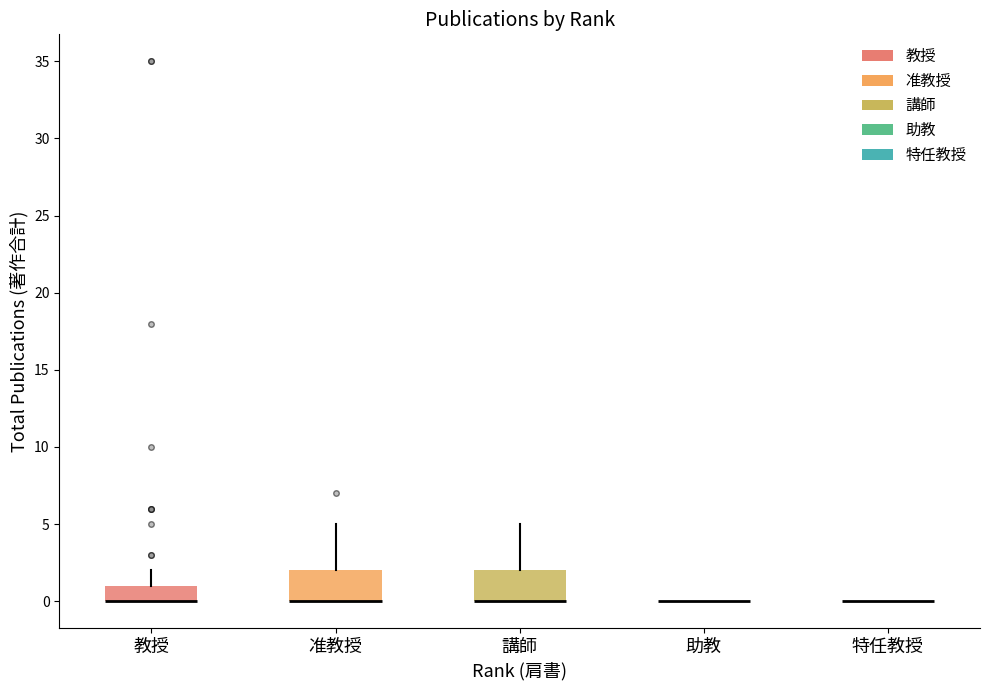

Reading left to right, transcribe this box plot: for each box, give where its median line is, the range the box spans, and where its two whiskers end, as read against the y-axis. The values are not printed on the chart, so give them approximately, as read against the axis.

教授: median 0 (drawn on the box's lower edge), box 0 to 1, whiskers 0 to 2
准教授: median 0 (drawn on the box's lower edge), box 0 to 2, whiskers 0 to 5
講師: median 0 (drawn on the box's lower edge), box 0 to 2, whiskers 0 to 5
助教: box collapsed to a line at 0, whiskers 0 to 0
特任教授: box collapsed to a line at 0, whiskers 0 to 0